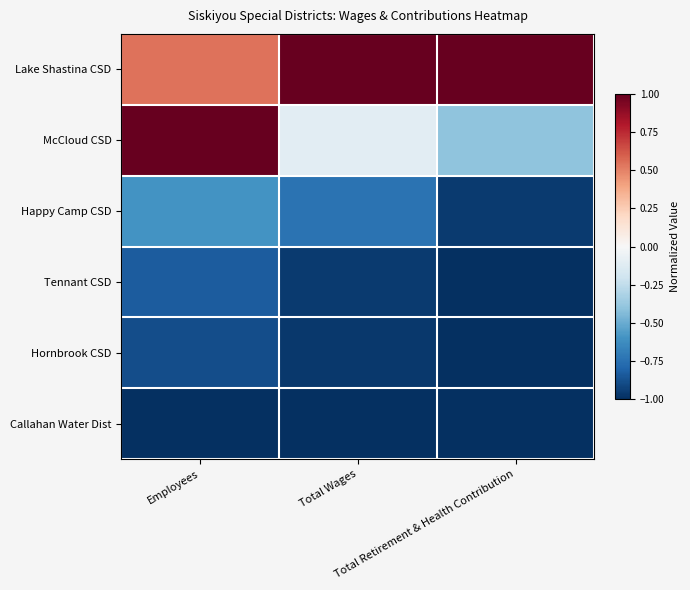

Reading left to right, what are all the values shown in this chart?

Lake Shastina CSD: Employees=0.5	Total Wages=1.0	Total Retirement & Health Contribution=1.0
McCloud CSD: Employees=1.0	Total Wages=-0.1	Total Retirement & Health Contribution=-0.4
Happy Camp CSD: Employees=-0.6	Total Wages=-0.7	Total Retirement & Health Contribution=-1.0
Tennant CSD: Employees=-0.8	Total Wages=-1.0	Total Retirement & Health Contribution=-1.0
Hornbrook CSD: Employees=-0.9	Total Wages=-1.0	Total Retirement & Health Contribution=-1.0
Callahan Water Dist: Employees=-1.0	Total Wages=-1.0	Total Retirement & Health Contribution=-1.0